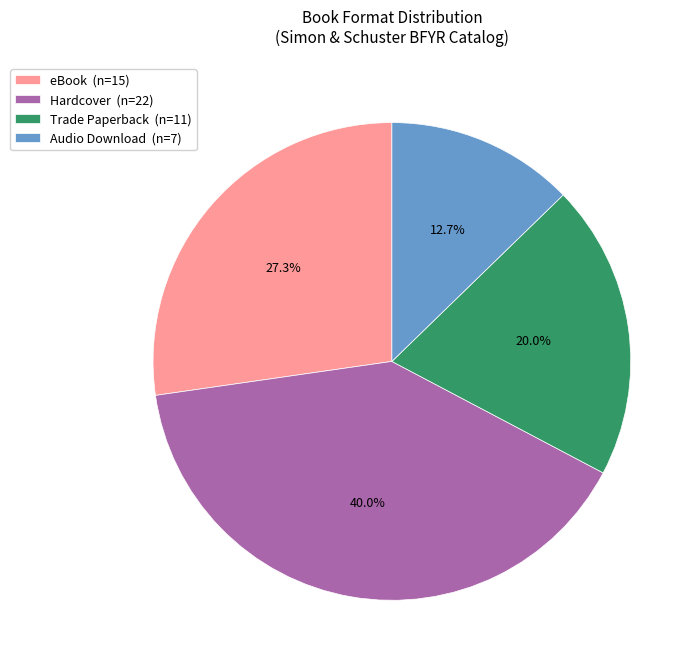

What percentage is the Hardcover slice, to the nearest percent?

40%